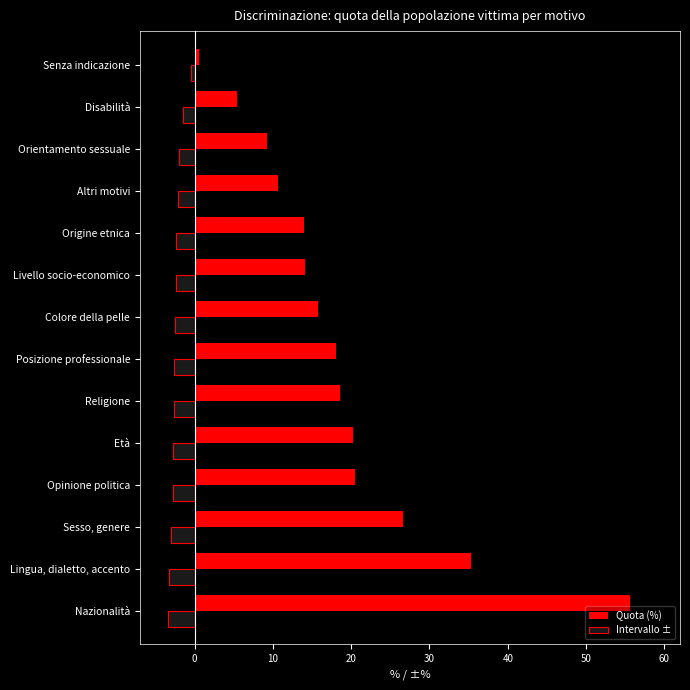

What is the average value of the Quota (%) series?

18.9